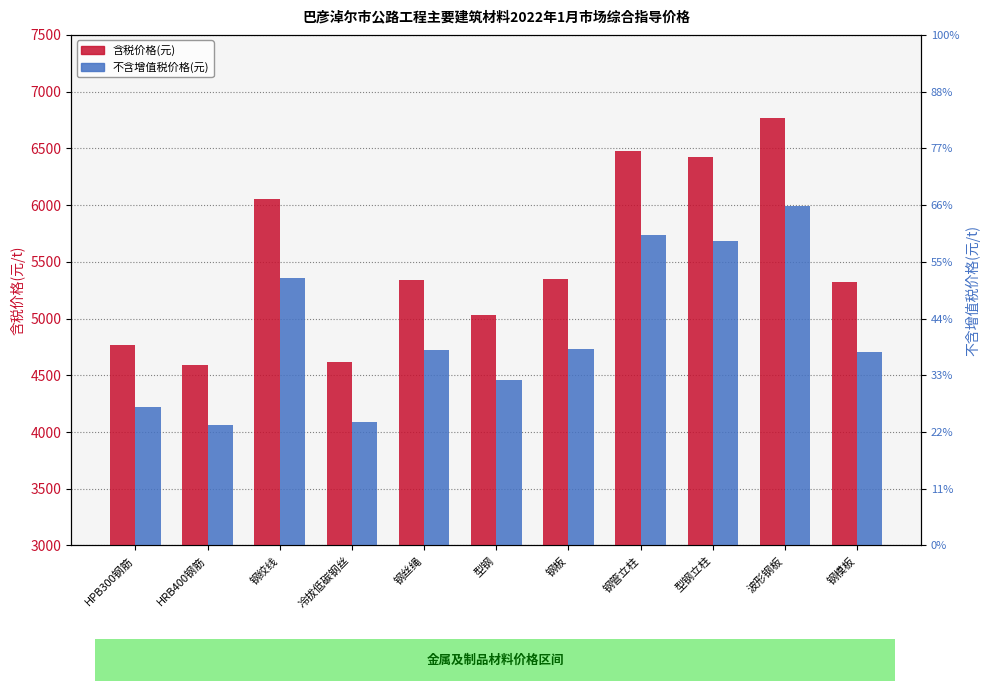

What value does the 含税价格(元) series have at 钢绞线?

6050